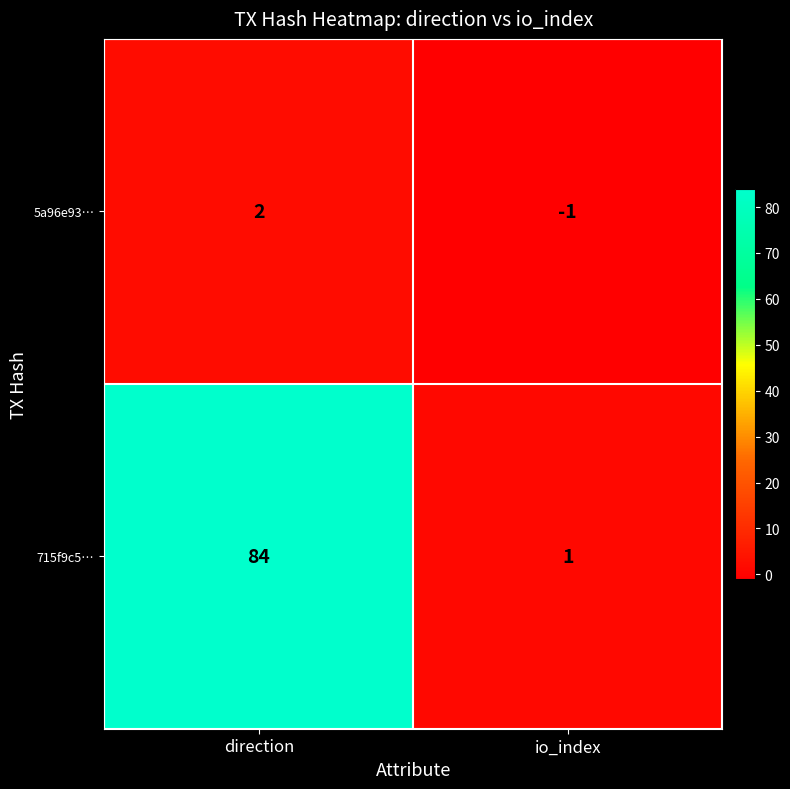

How many categories are shown in the chart?

2